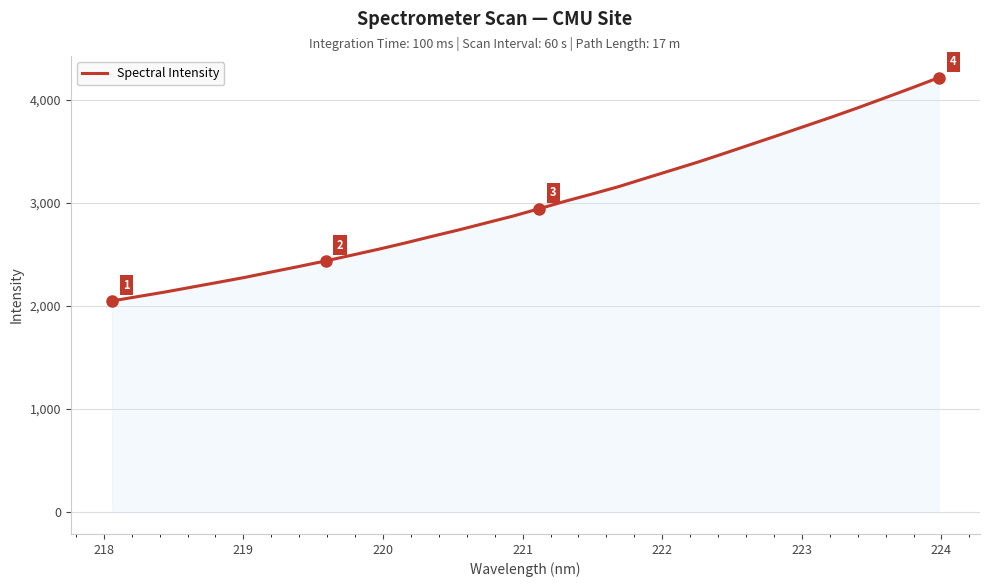

What is the difference between the maximum and minimum values?

2163.8